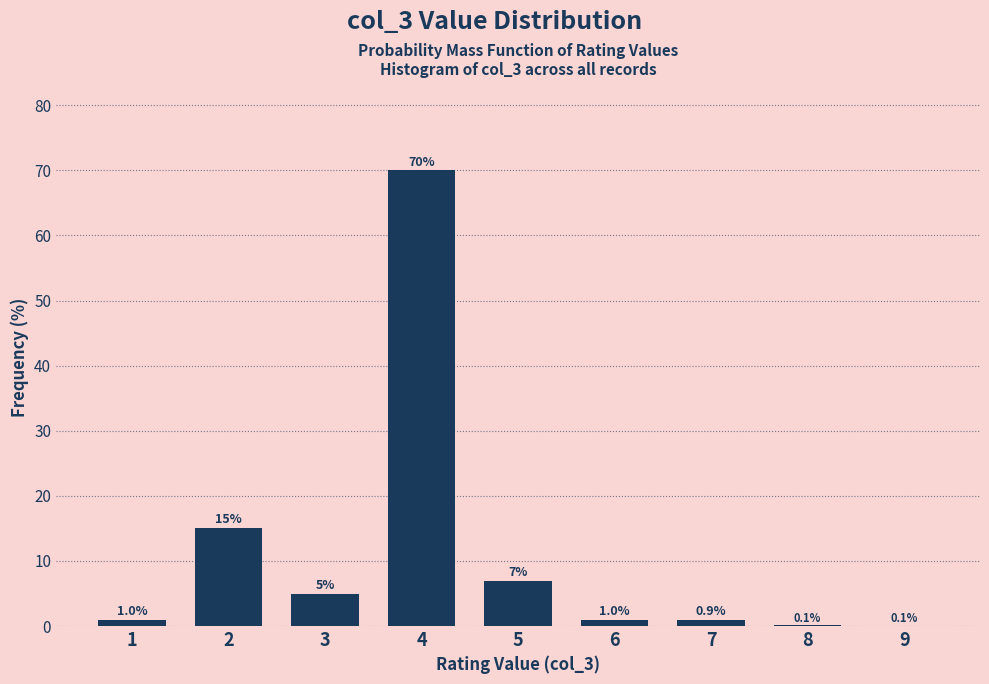

Reading left to right, list all the values displayed in this chart.

1=1.0	2=15.0	3=5.0	4=70.0	5=7.0	6=1.0	7=0.9	8=0.1	9=0.1